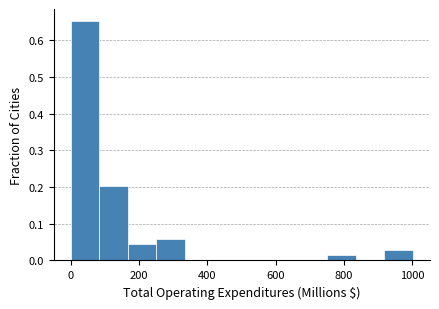

Reading left to right, transcribe this chart: for each bar, give the range it covers on the x-axis and its height. Neither the bar edges nor the heights are printed on the chart, so give them approximately, as read against the axes.

0 to 80: 0.65
80 to 160: 0.20
160 to 260: 0.04
260 to 340: 0.06
340 to 420: 0
420 to 500: 0
500 to 580: 0
580 to 660: 0
660 to 760: 0
760 to 840: 0.01
840 to 920: 0
920 to 1000: 0.03